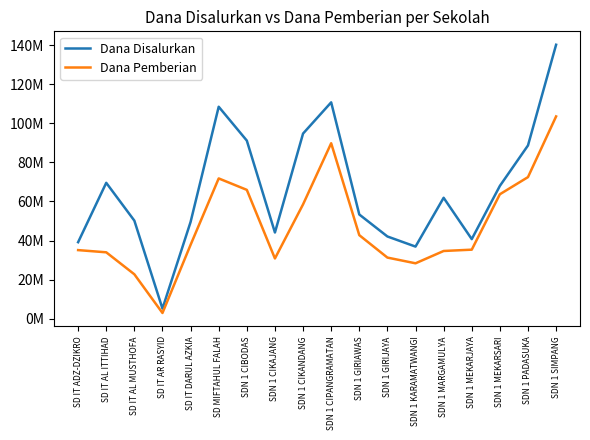

What position from the right is SDN 1 GIRIJAYA?

7